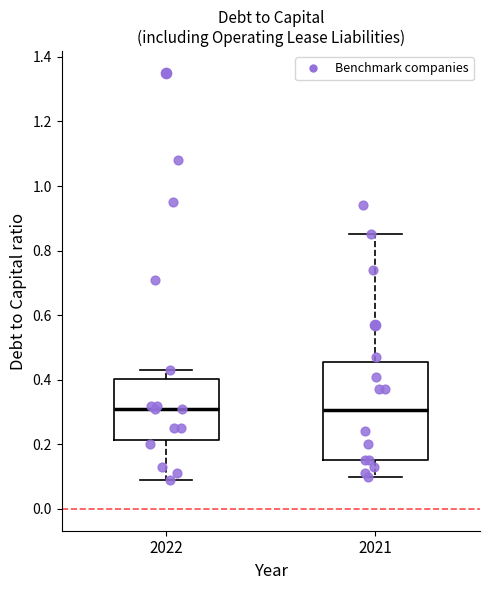

Where does the lower whisker of the box at x = 2021 end on the y-axis? The values are not printed on the chart, so give them approximately, as read against the axis.

0.10